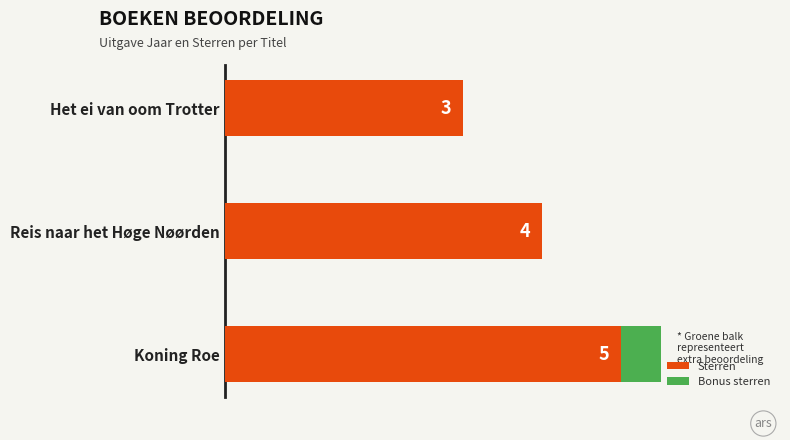

At which label is Sterren closest to 4?

Reis naar het Høge Nøørden